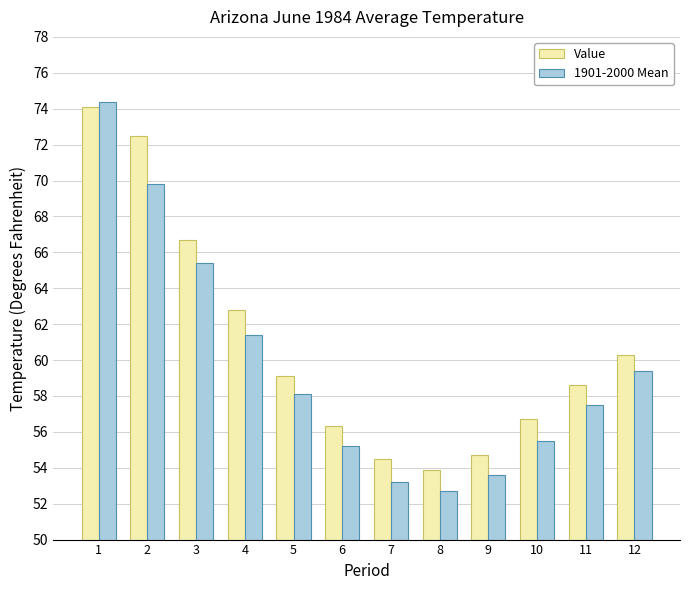

What is the total value across all series at 6?

111.5